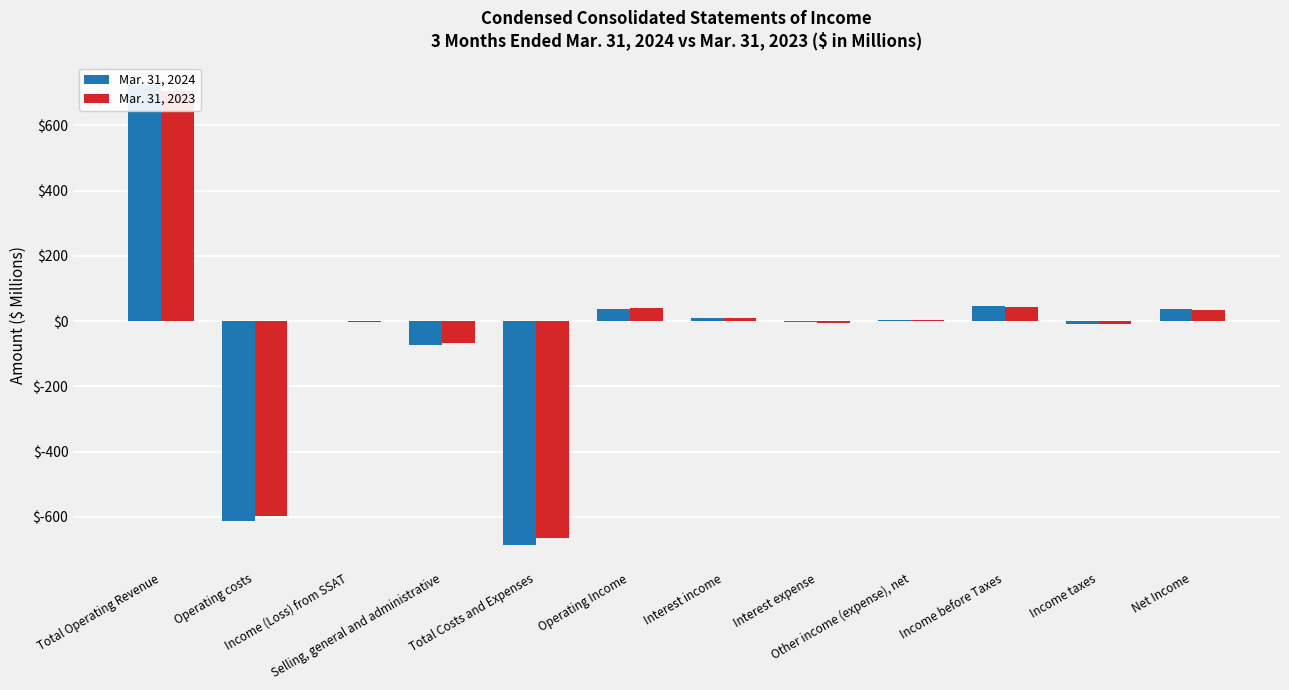

Which series has the largest range (max minus min)?

Mar. 31, 2024